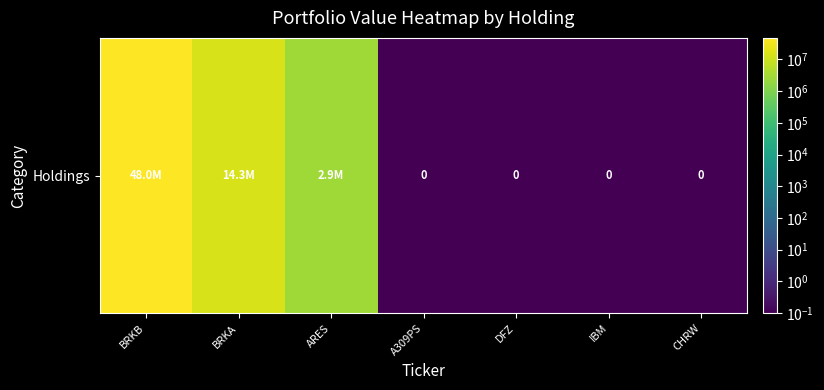

Which has a higher value, ARES or DFZ?

ARES